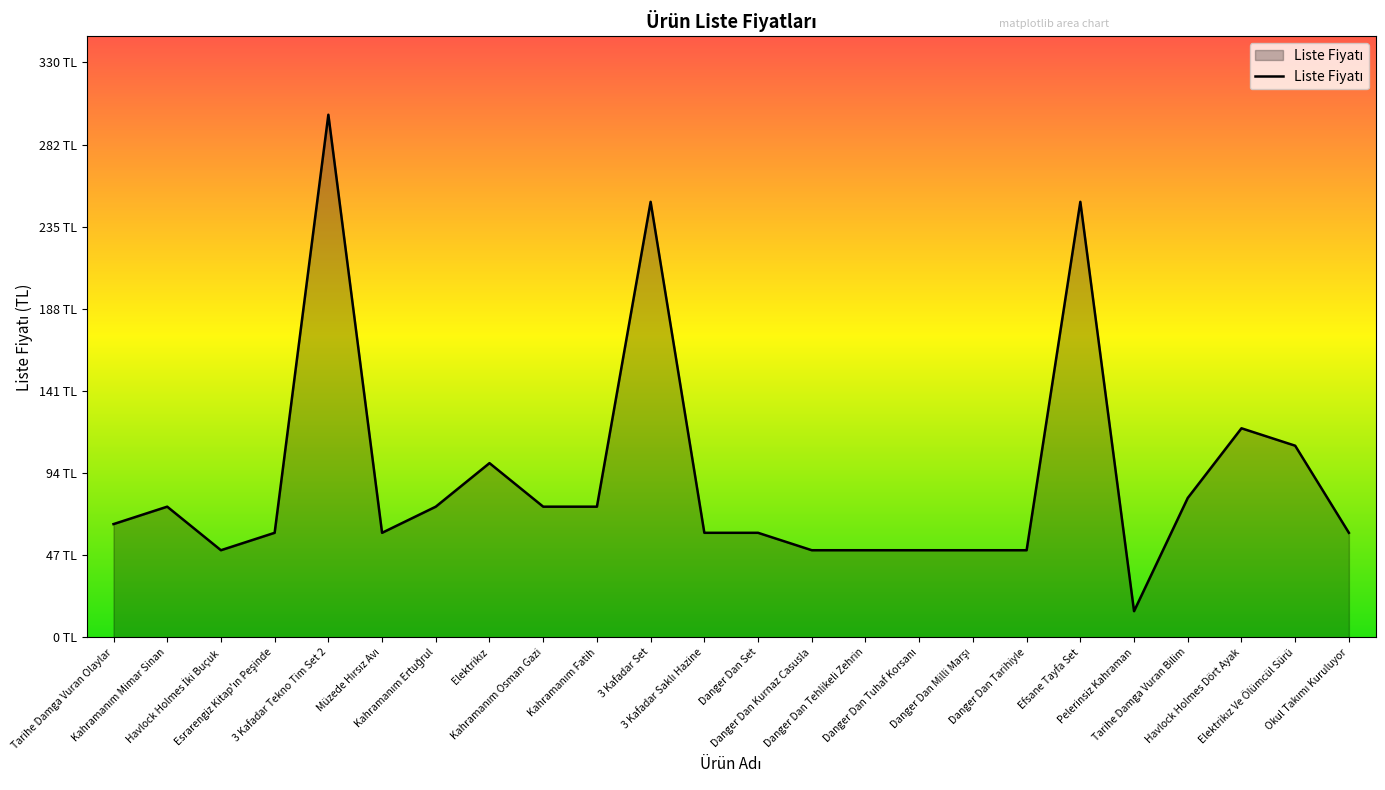

Reading right to left, what are all the values shown in this chart?

60	110	120	80	15	250	50	50	50	50	50	60	60	250	75	75	100	75	60	300	60	50	75	65